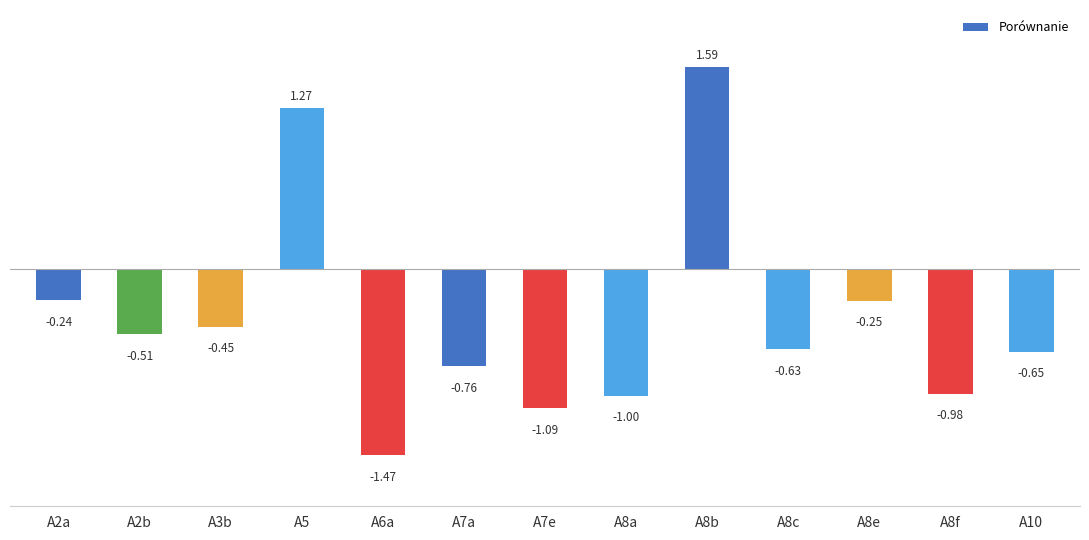

What is the change in value from A6a to A8b?

+3.1